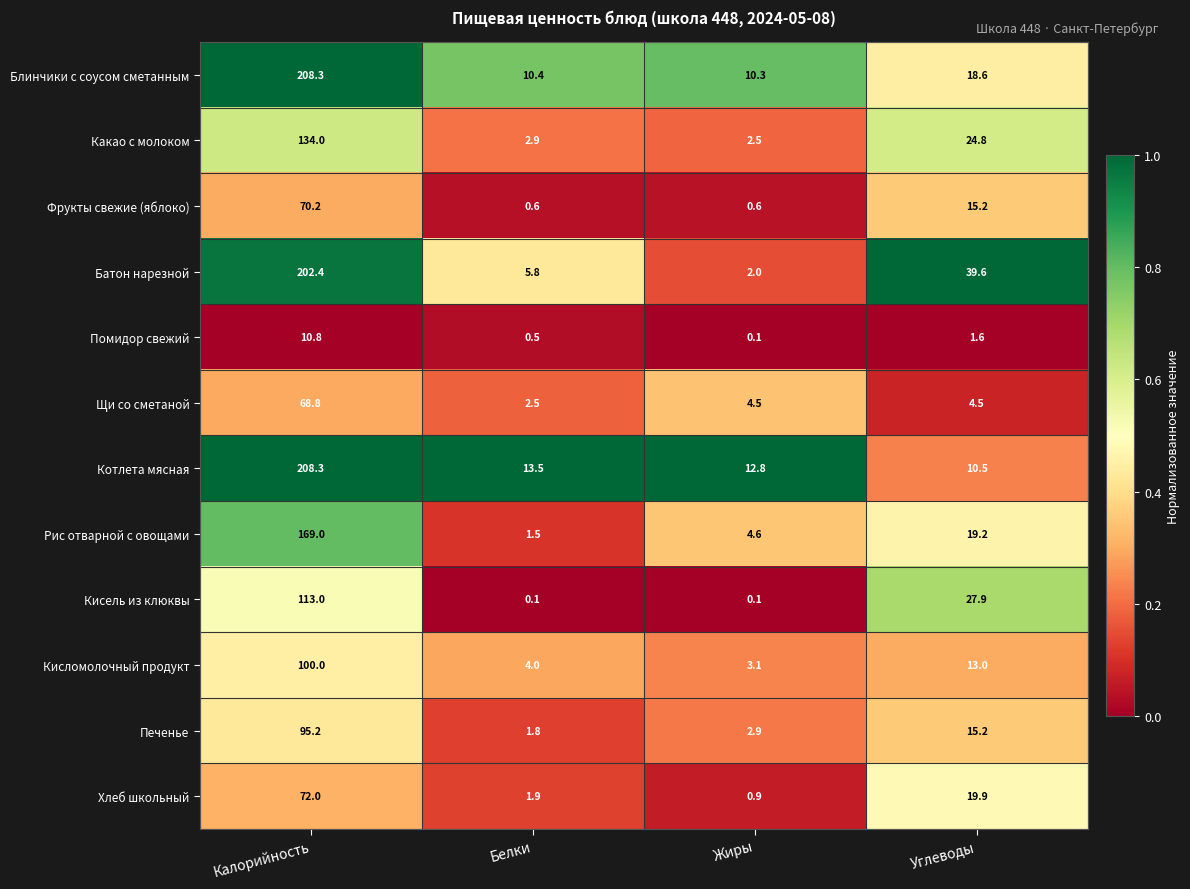

The value of Батон нарезной at Белки is 7.9. True or false?

False